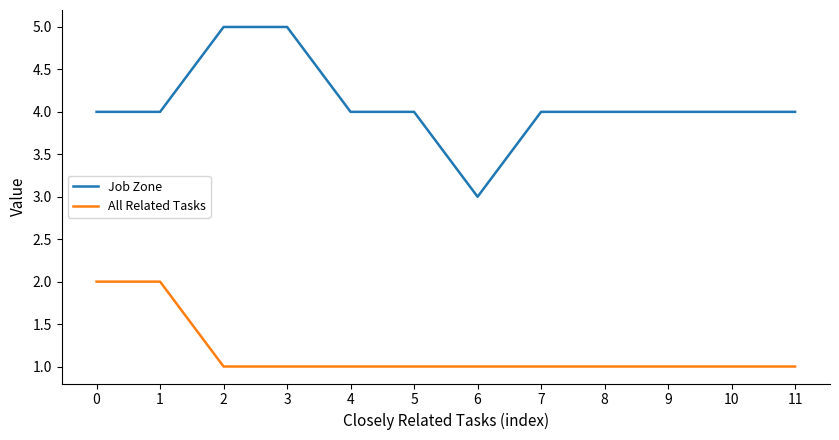

Is the value of Job Zone at 7 greater than the value of All Related Tasks at 4?

Yes